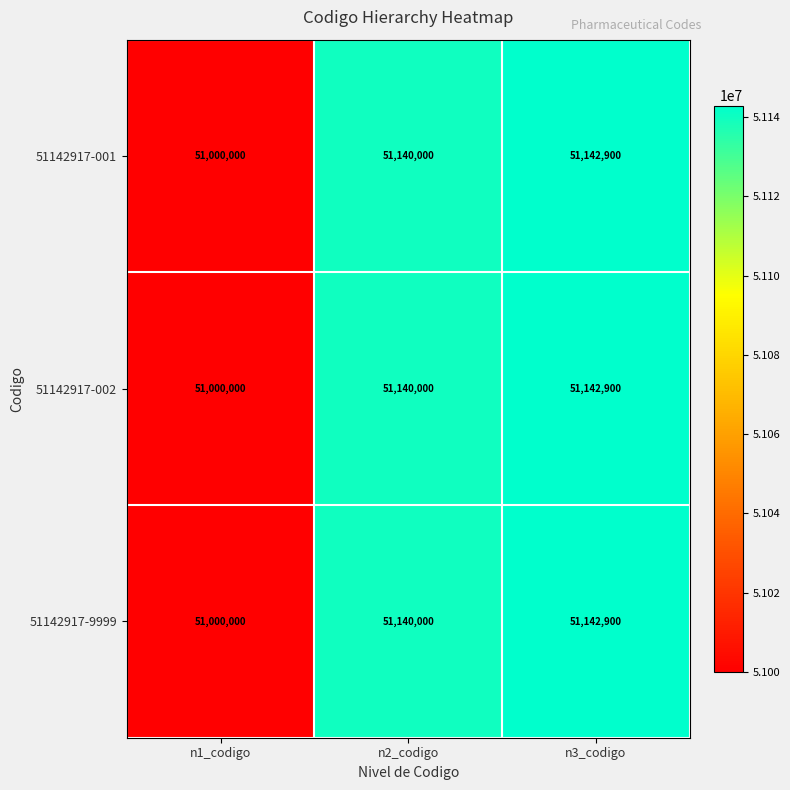

What is the total value across all series at n1_codigo?

153000000